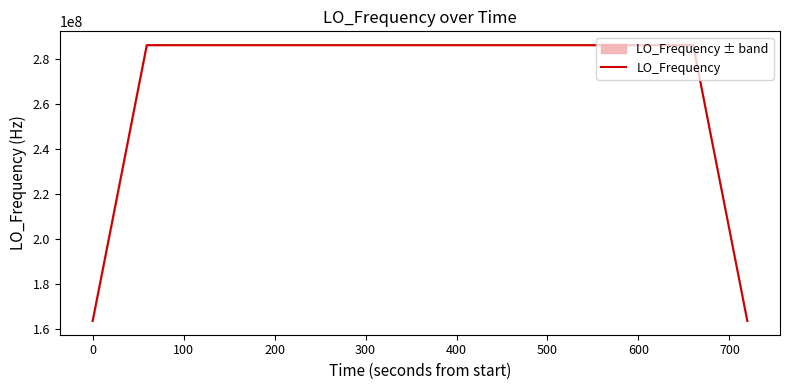

What is the minimum value shown in the chart?

163455428.9